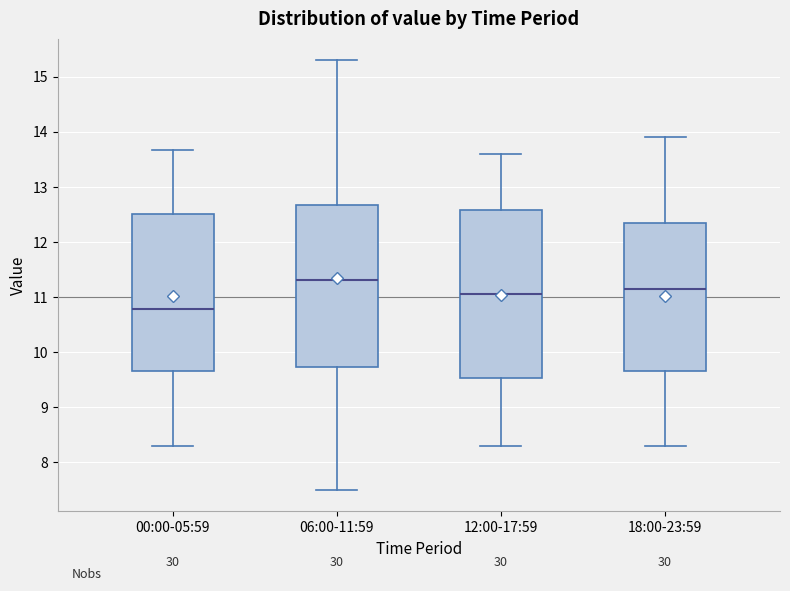

Which box has the highest median line?

06:00-11:59